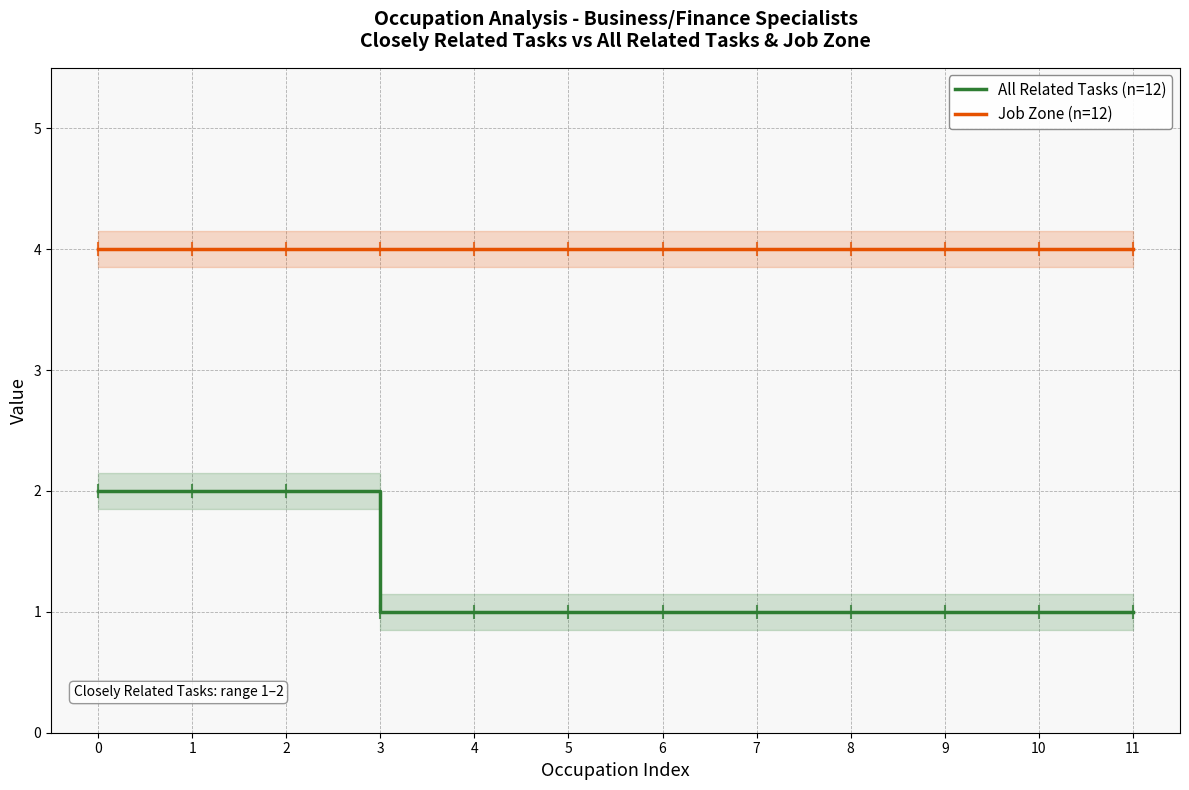

At how many categories does at least one series exceed 1?

12